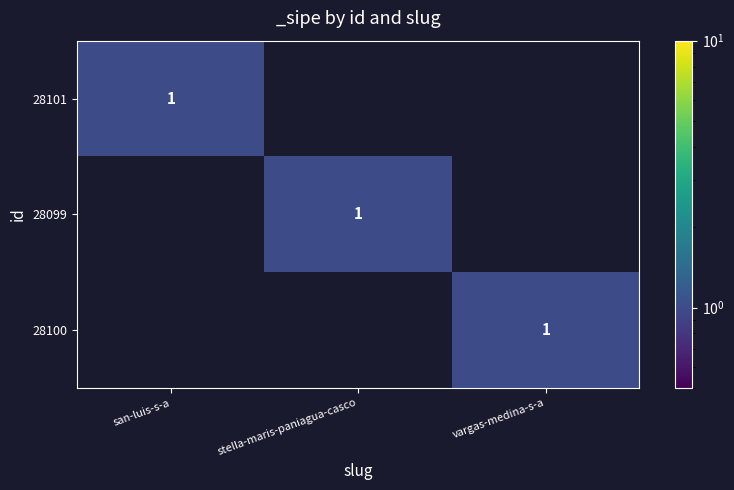

The 28100 series shows 1 at vargas-medina-s-a. True or false?

True